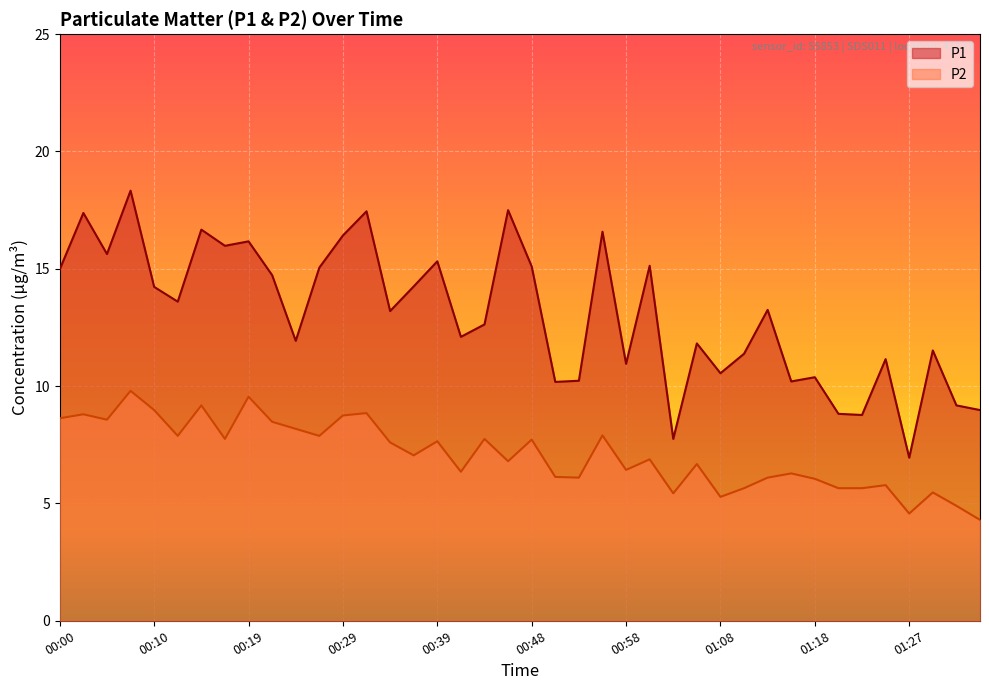

At 00:22, list the series in order from smallest to largest.

P2, P1